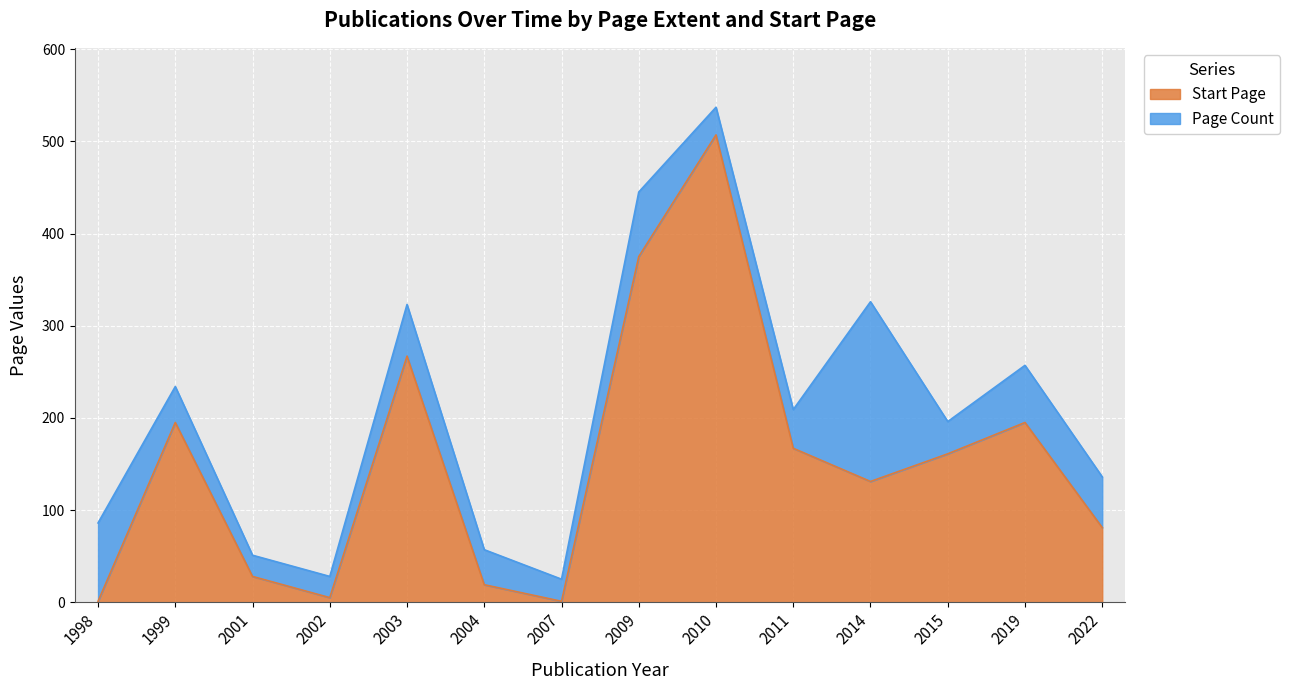

What value does the data have at 2007?

1